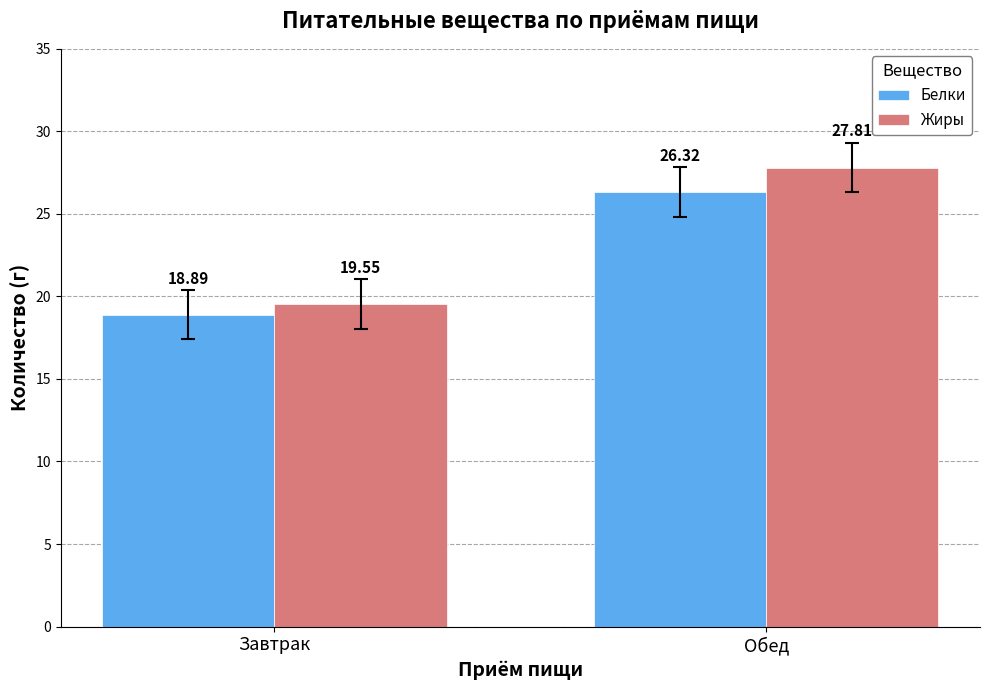

What is the label of the 1st bar from the left?

Завтрак